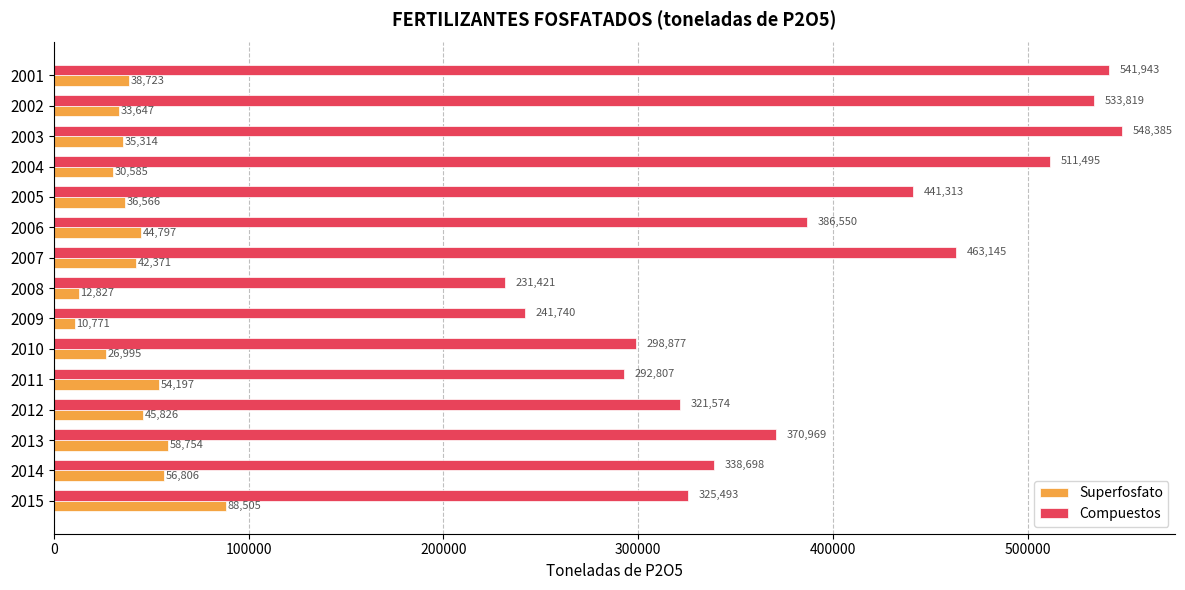

Is the value of Compuestos at 2008 greater than the value of Superfosfato at 2012?

Yes